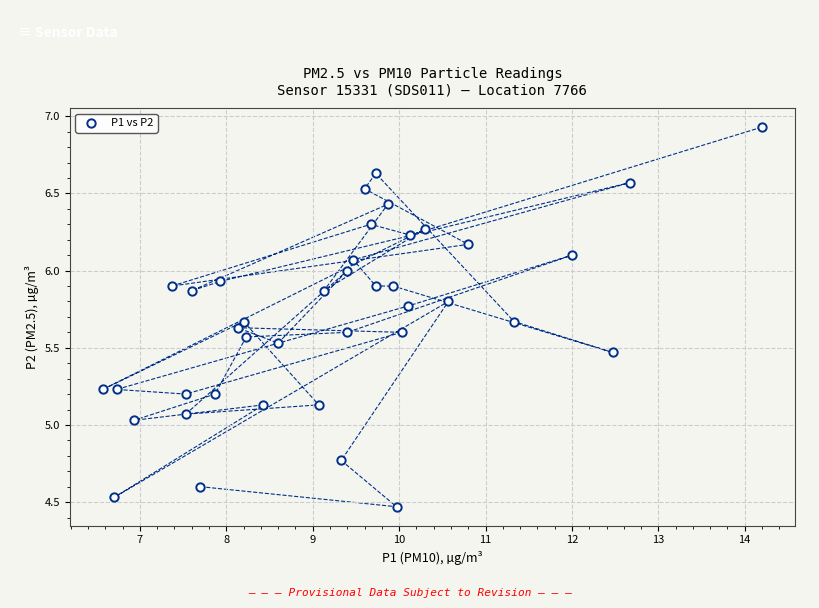

What is the range of X values (max minus min)?

7.6